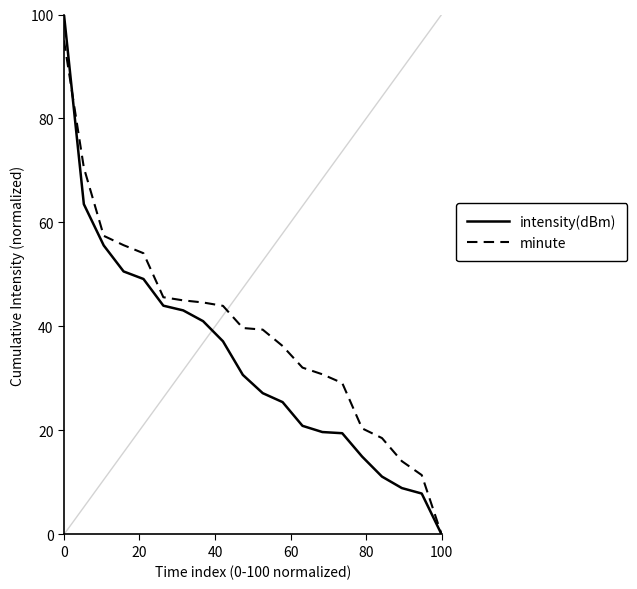

Which series has the largest total across all categories?

minute